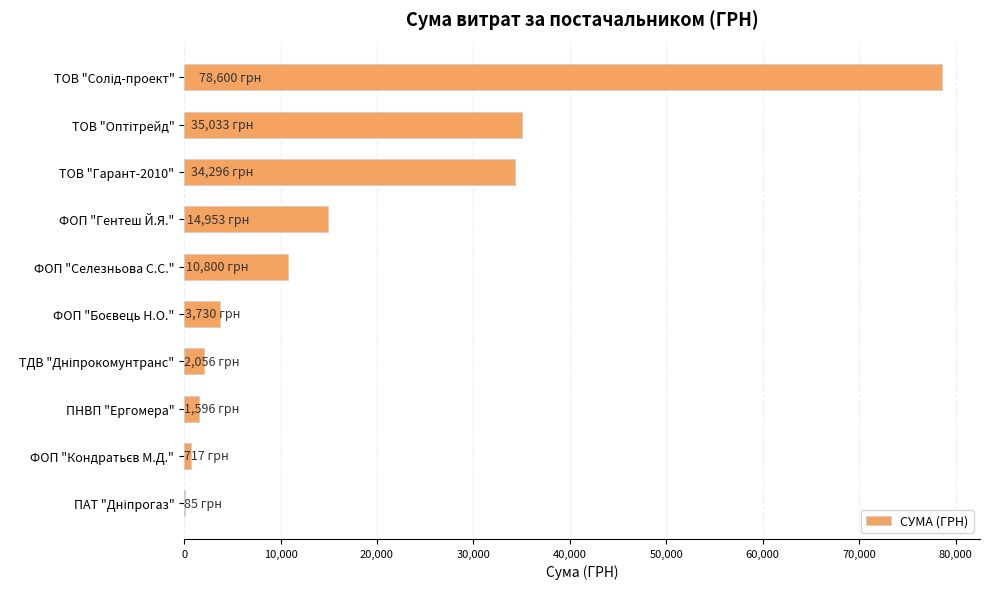

What is the maximum value shown in the chart?

78600.0